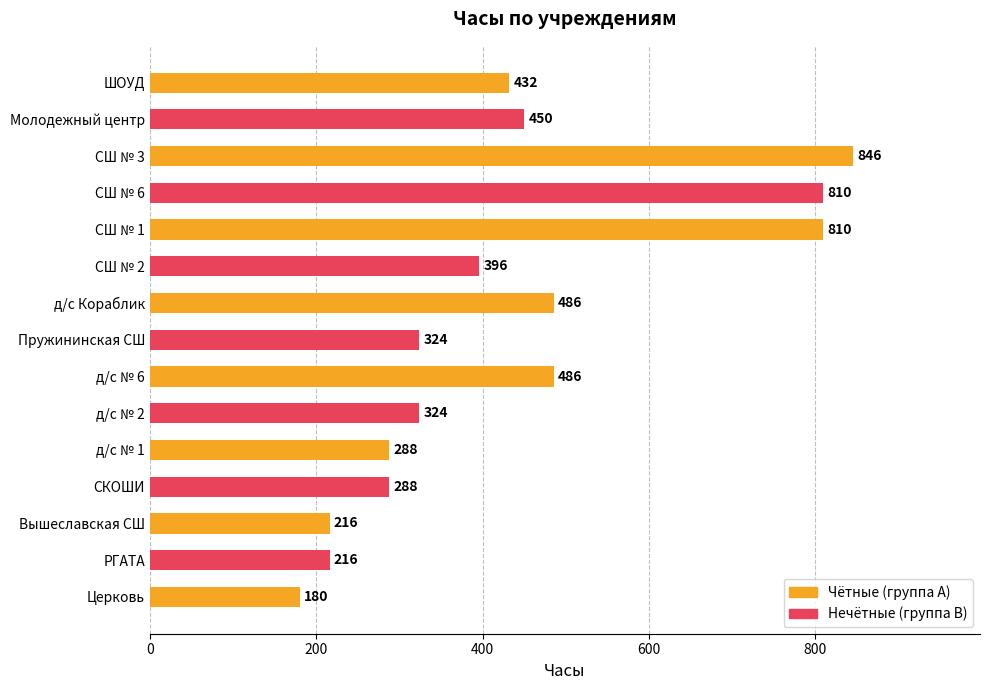

Count the number of categories in the chart.

15